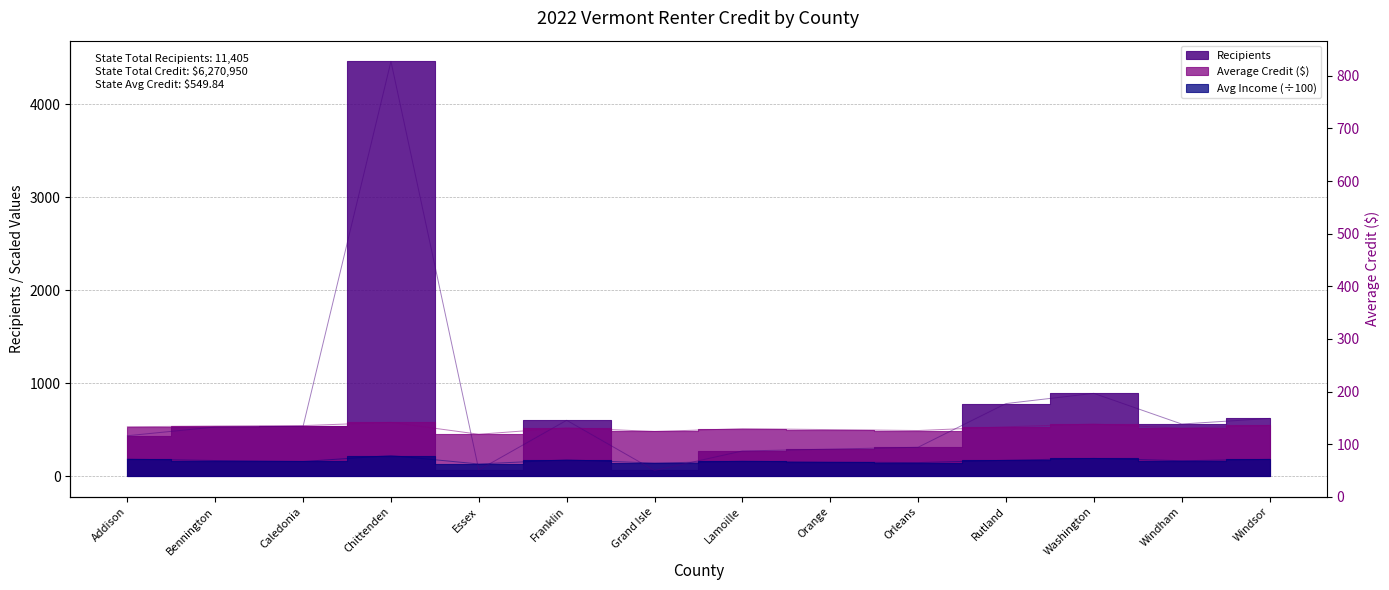

Count the number of categories in the chart.

14